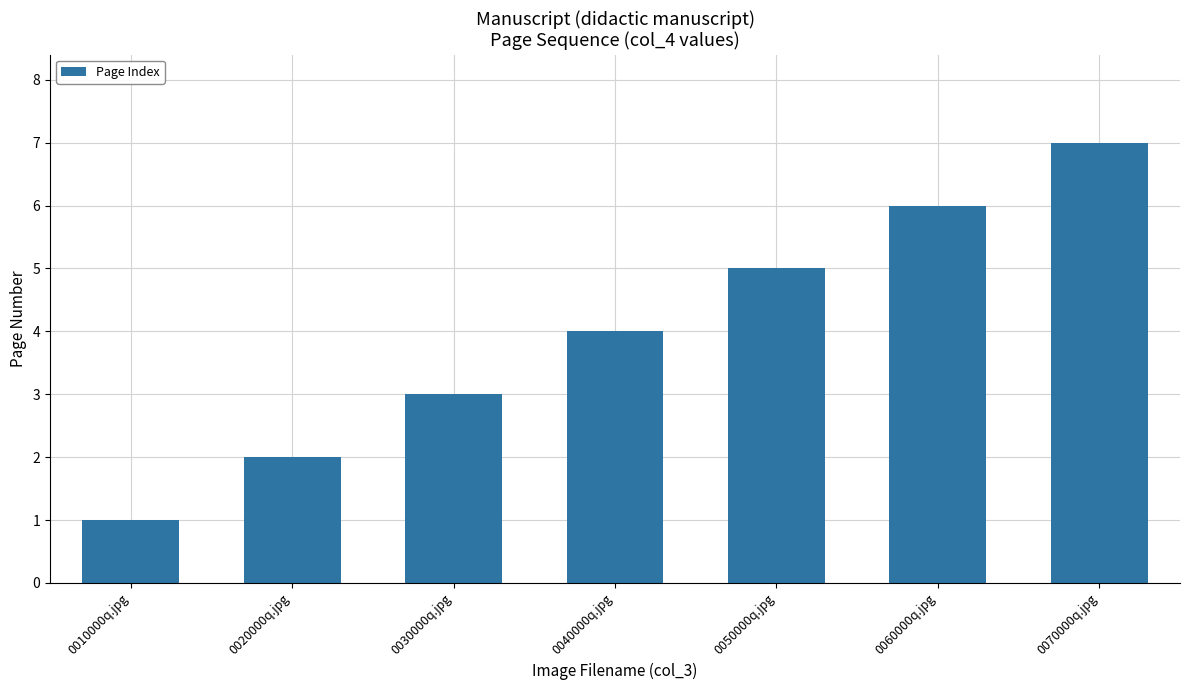

What is the label of the 2nd bar from the right?

0060000q.jpg